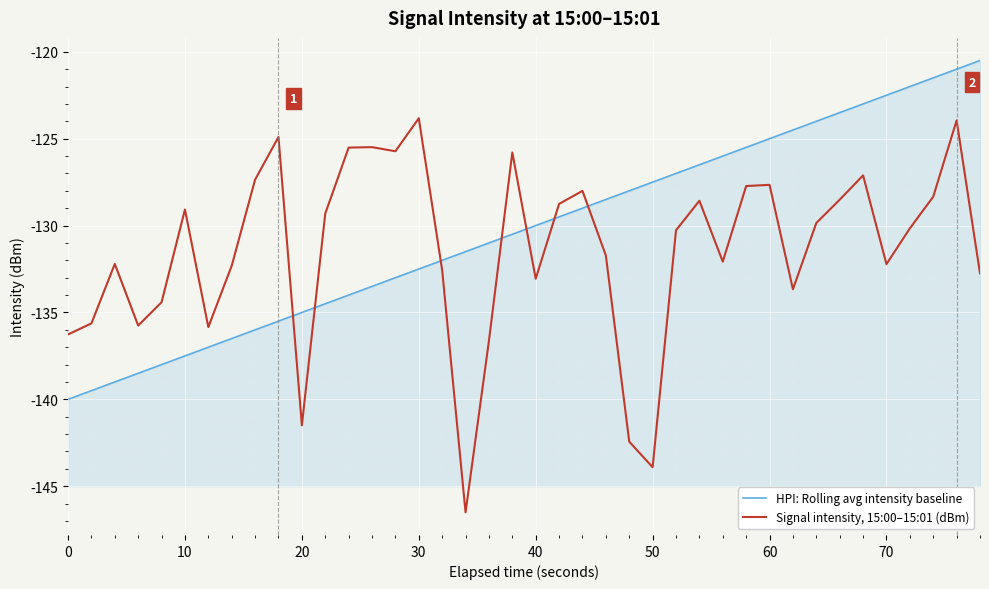

What is the minimum value for HPI: Rolling avg intensity baseline?

-140.0